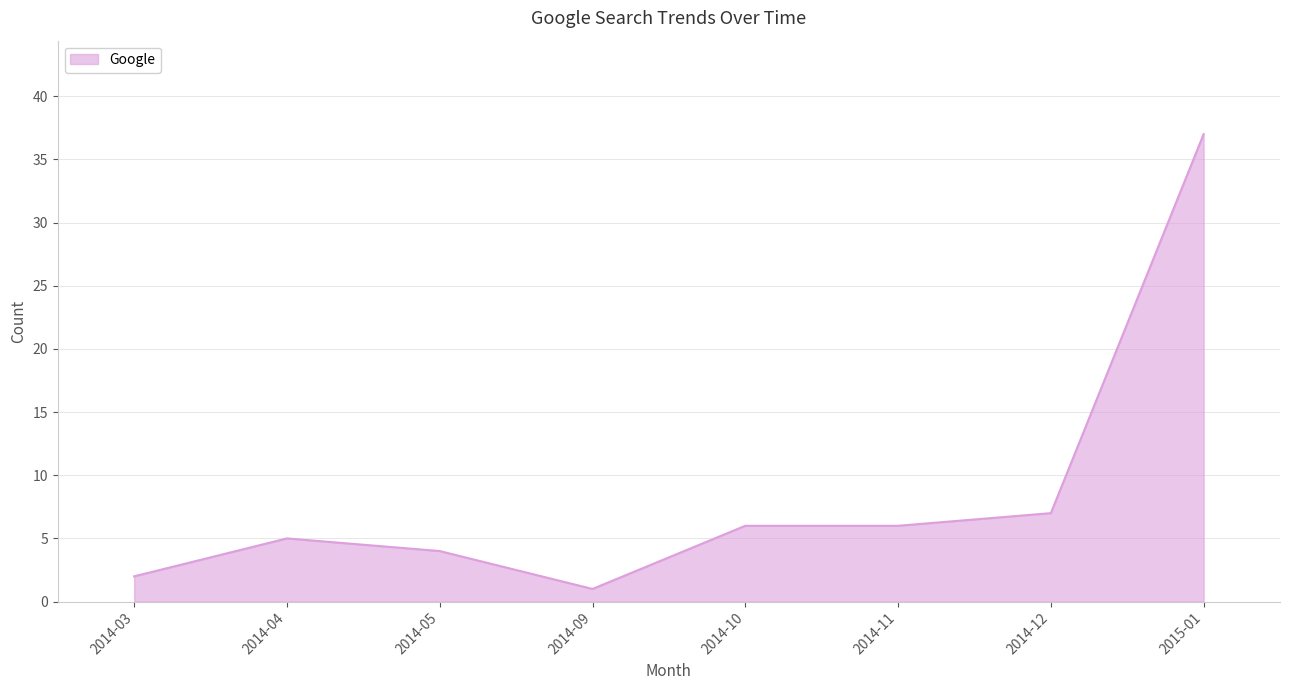

Is it true that the value at 2014-11 is 2?

False